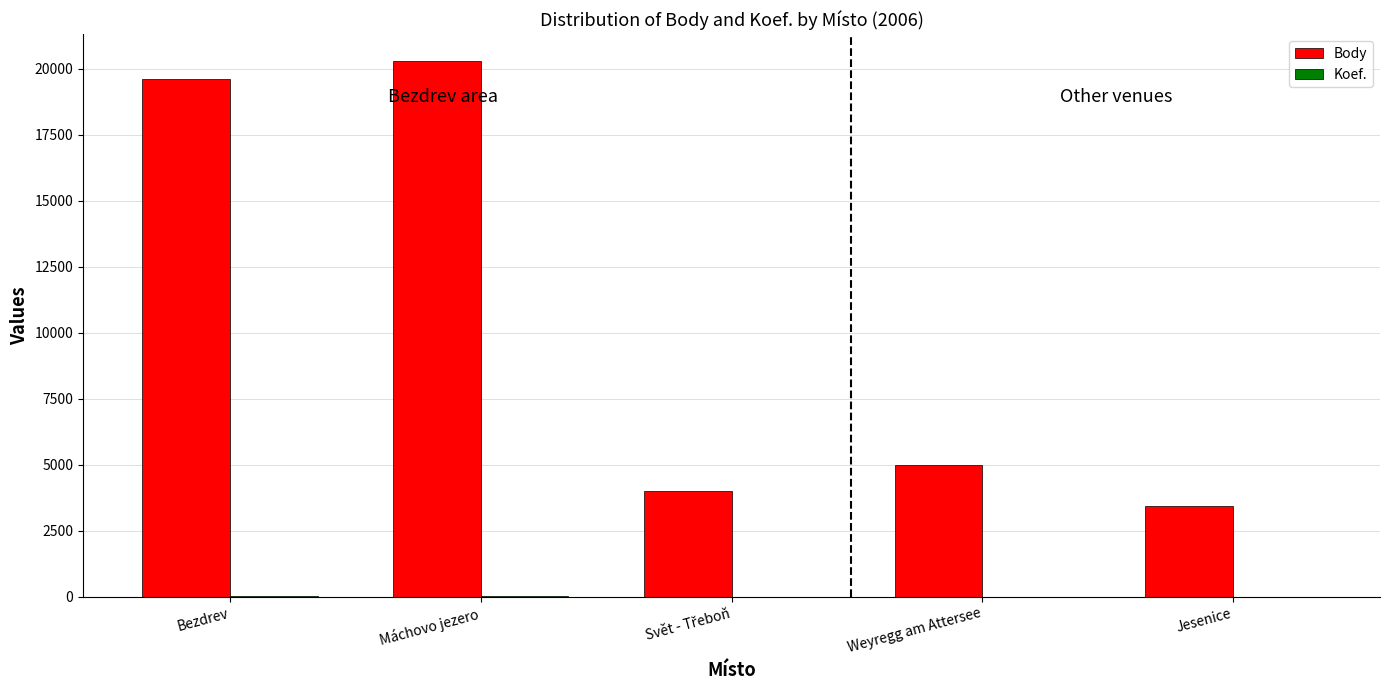

Between Máchovo jezero and Weyregg am Attersee, which series saw the biggest shift?

Body